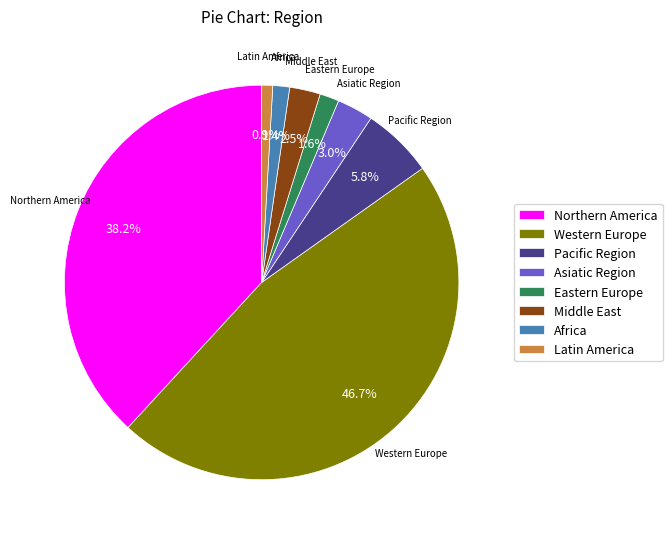

What portion of the pie excludes Western Europe?

53.3%